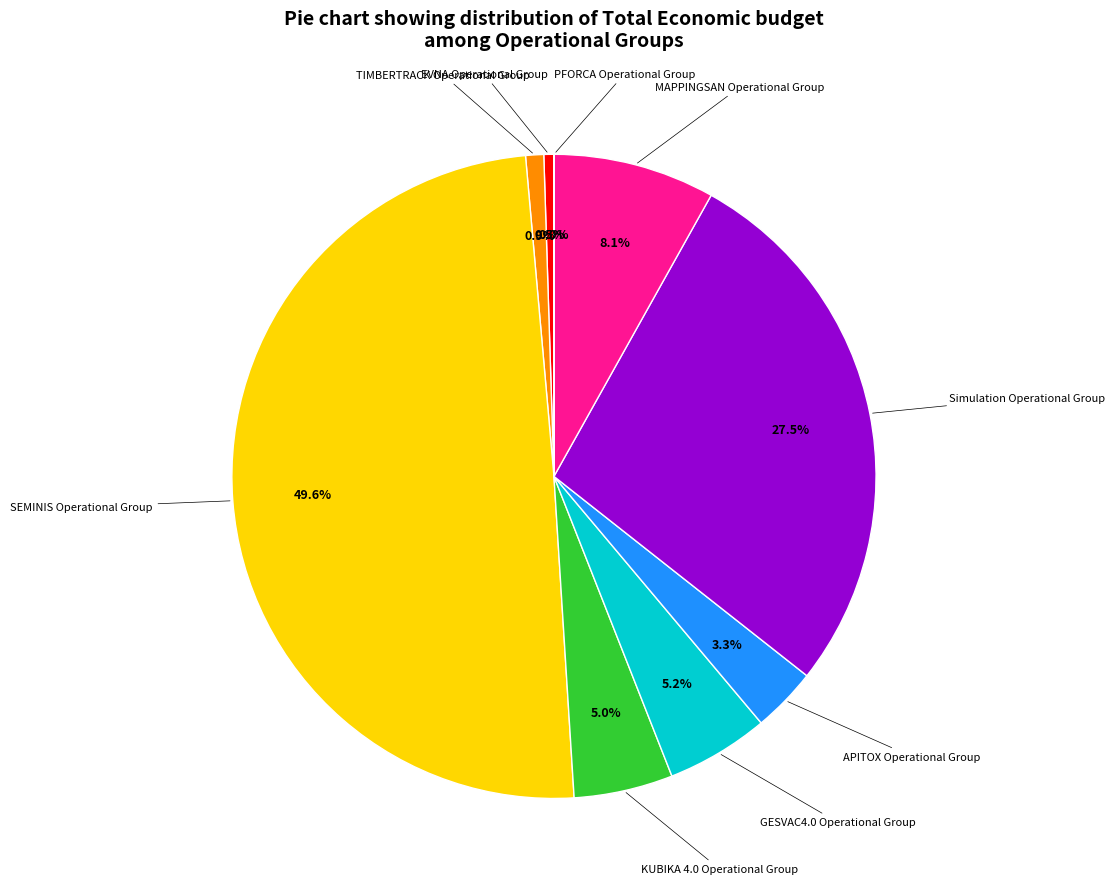

Is it true that EVNA is 12% of the pie?

False